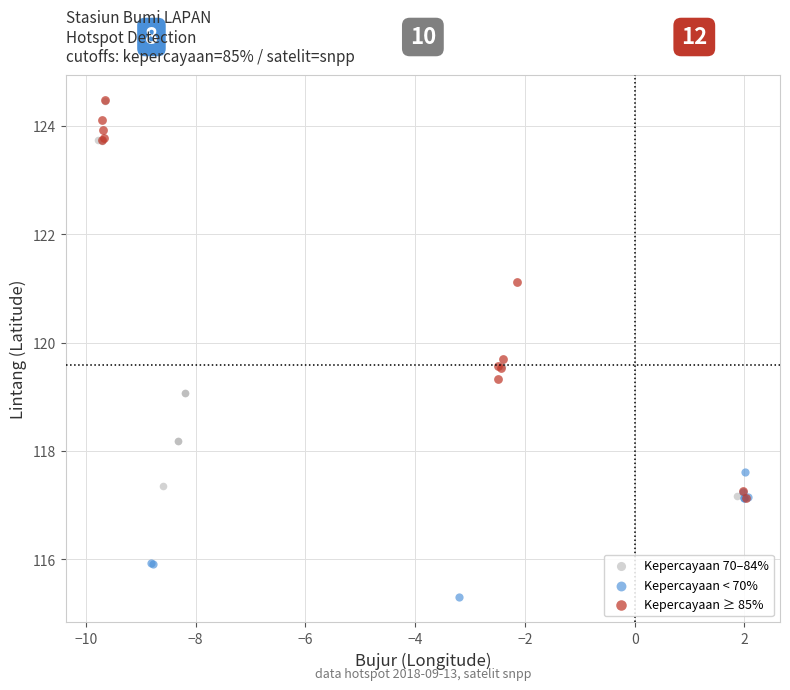

Which series contains the lowest Y value?

Kepercayaan < 70%